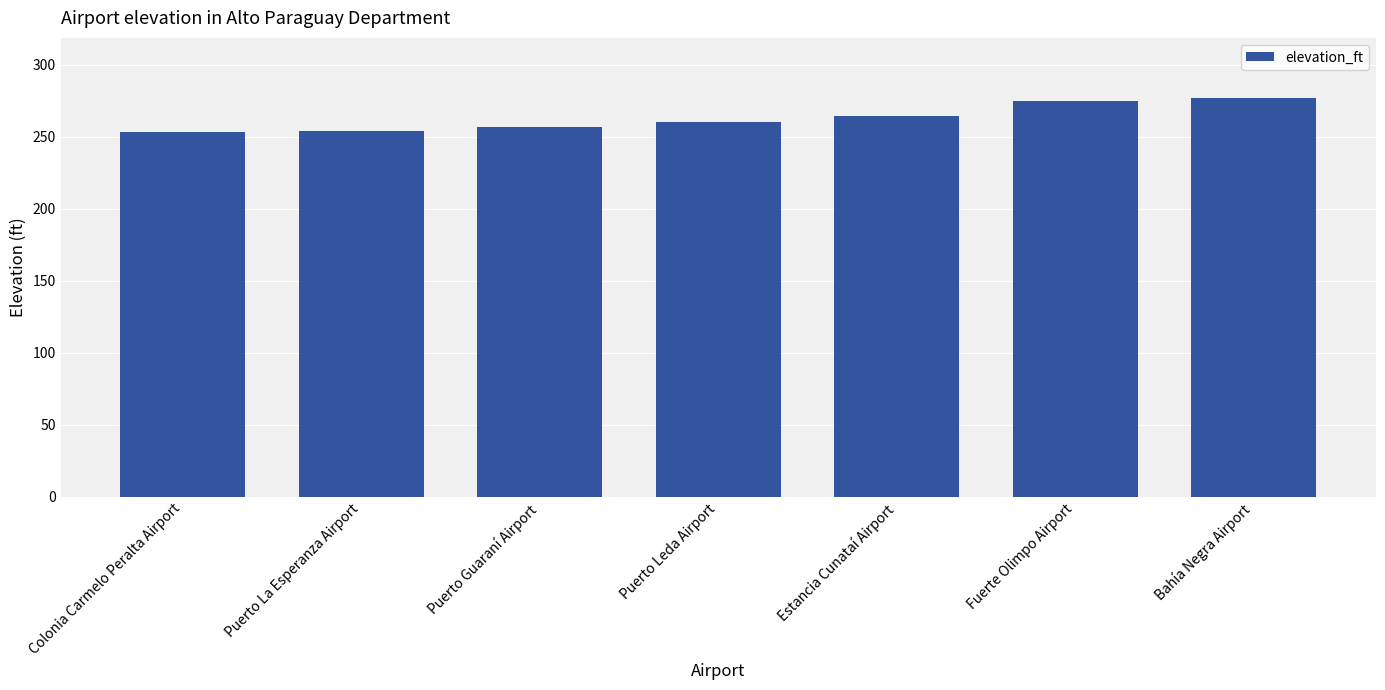

How many bars are there in total?

7